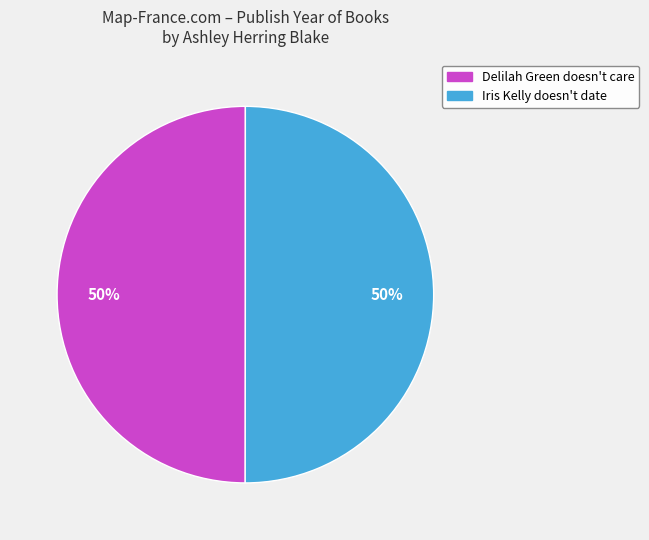

To the nearest percent, what percentage of the pie is Iris Kelly doesn't date?

50%